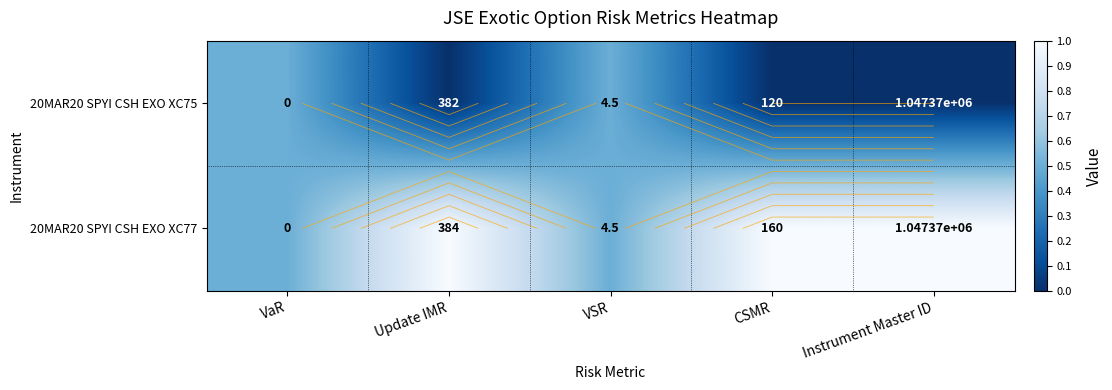

Which series changed the most between VSR and Instrument Master ID?

20MAR20 SPYI CSH EXO XC75